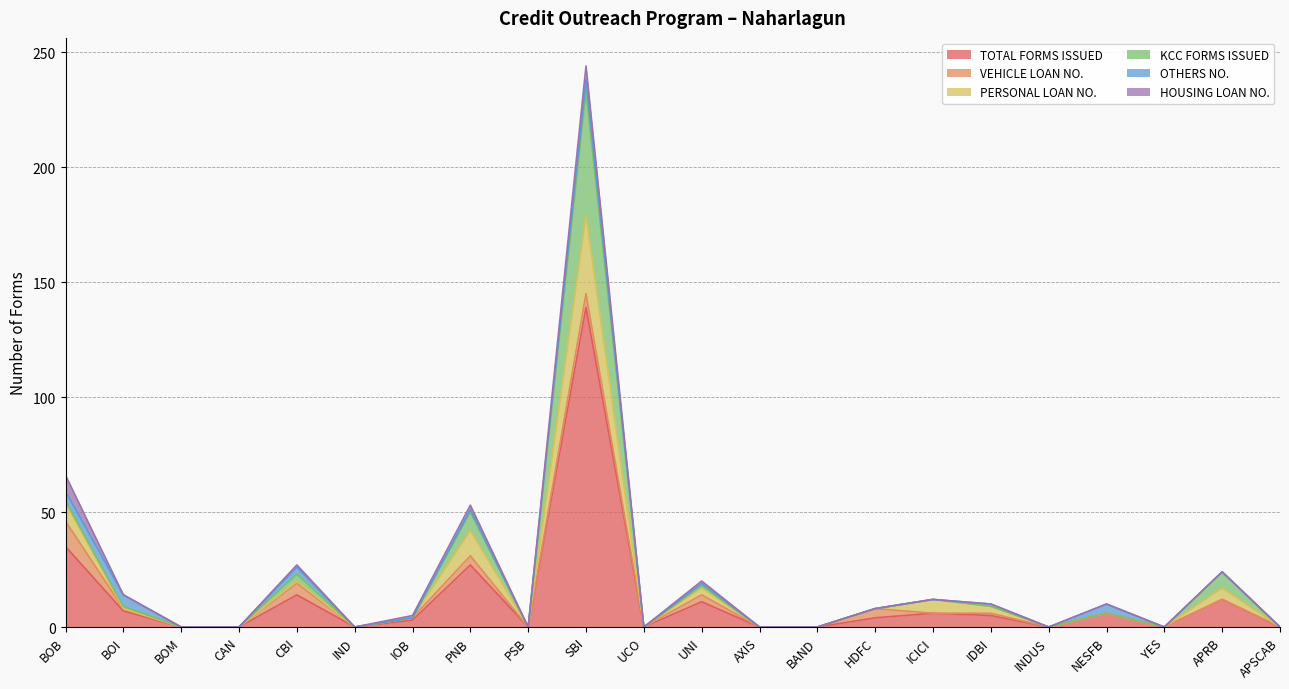

How many lines are shown in the chart?

6